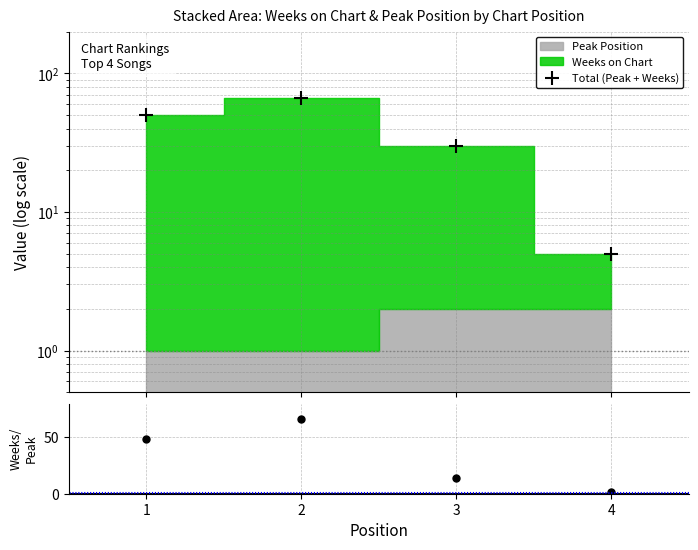

Which series has the largest total across all categories?

Total (Peak + Weeks)